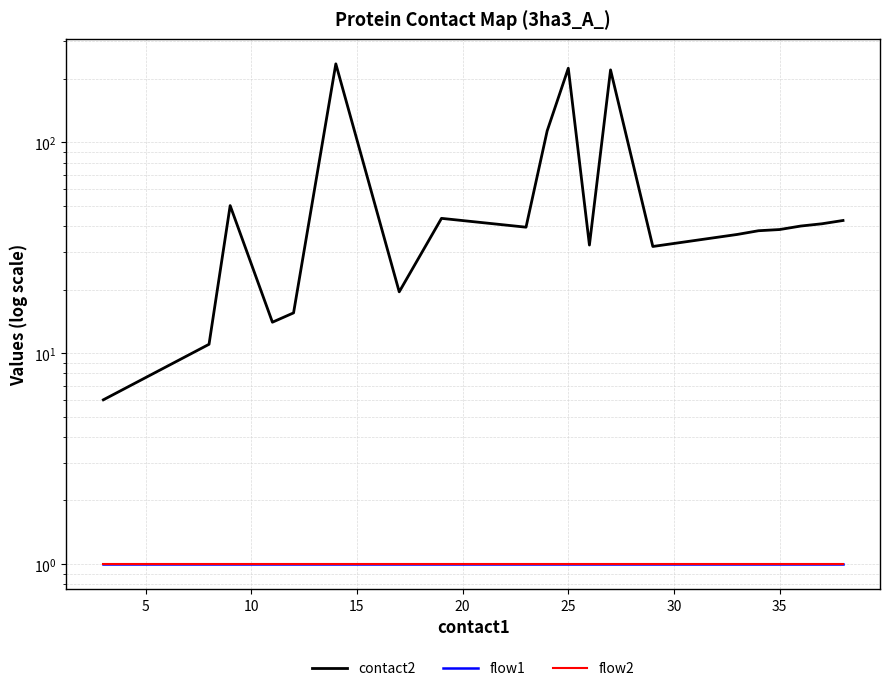

What are all the series names shown in the legend?

contact2, flow1, flow2